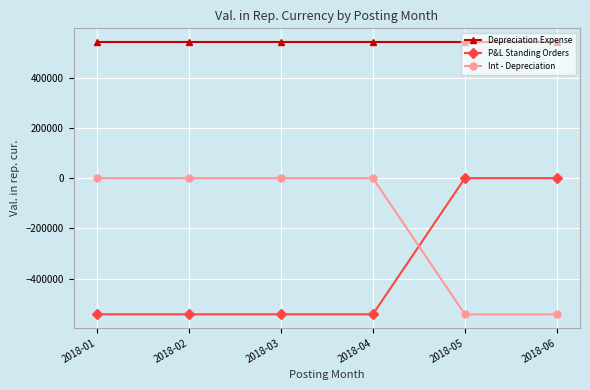

Which series has the largest total across all categories?

Depreciation Expense